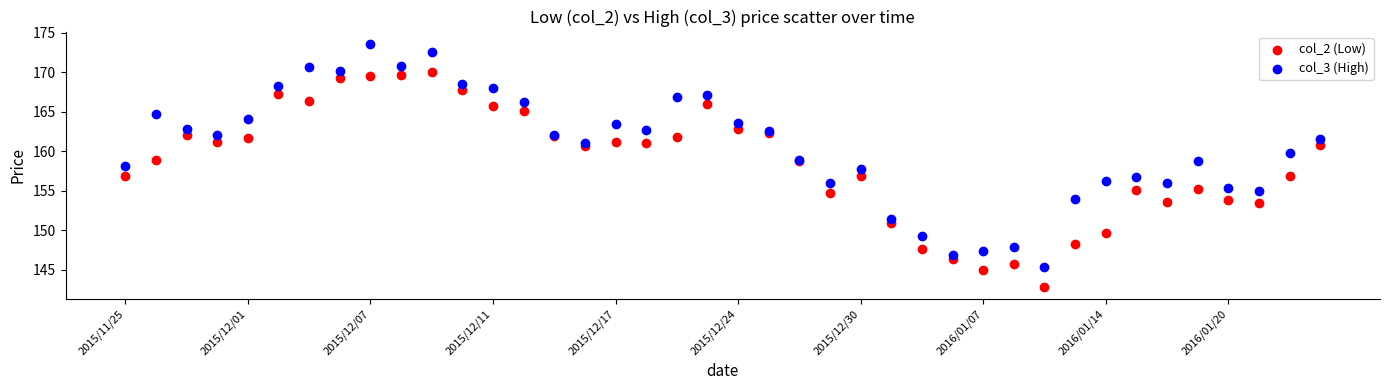

Which series reaches the maximum Y coordinate?

col_3 (High)